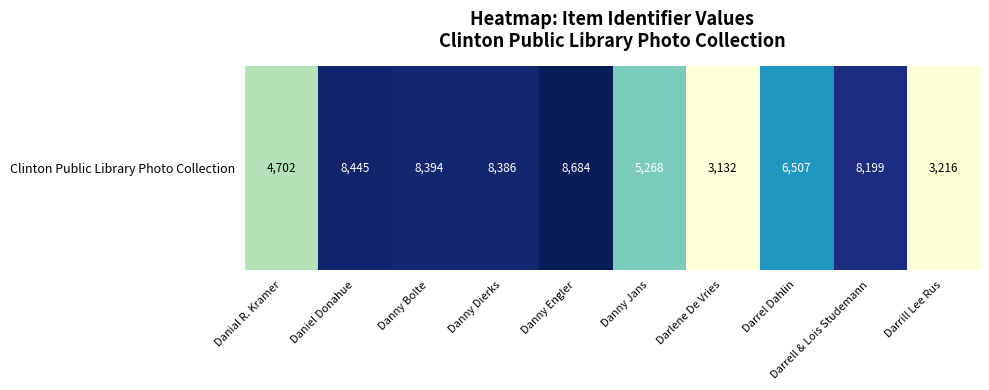

The chart shows a value of 6507 at Darrel Dahlin. True or false?

True